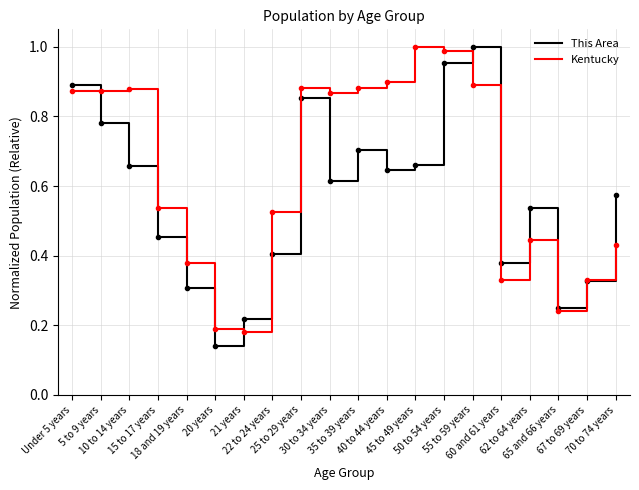

True or false: This Area and Kentucky cross at least once.

True